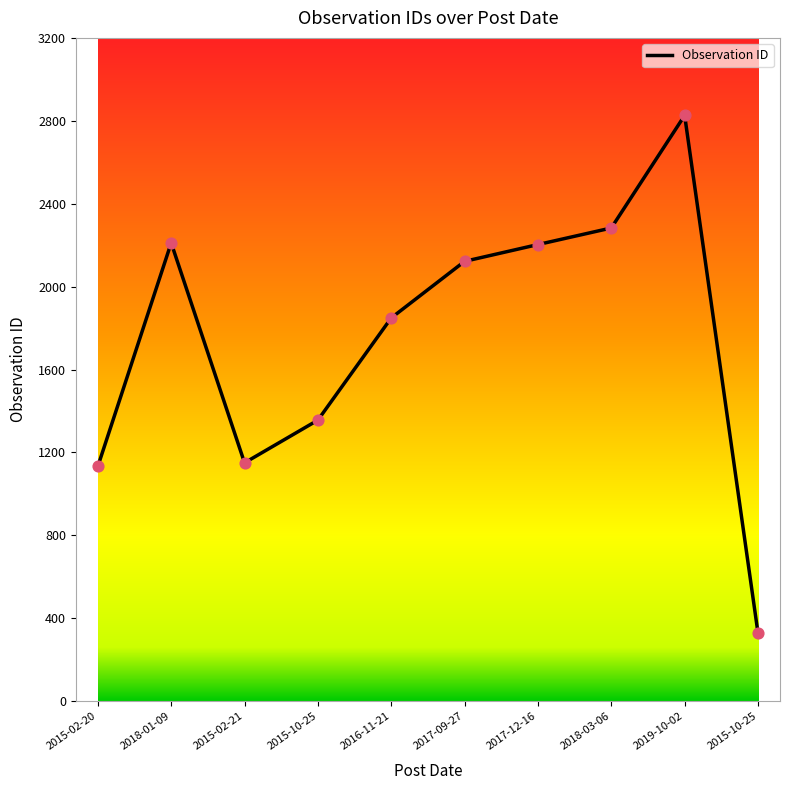

What is the change in value from 2015-02-21 to 2017-12-16?

+1053